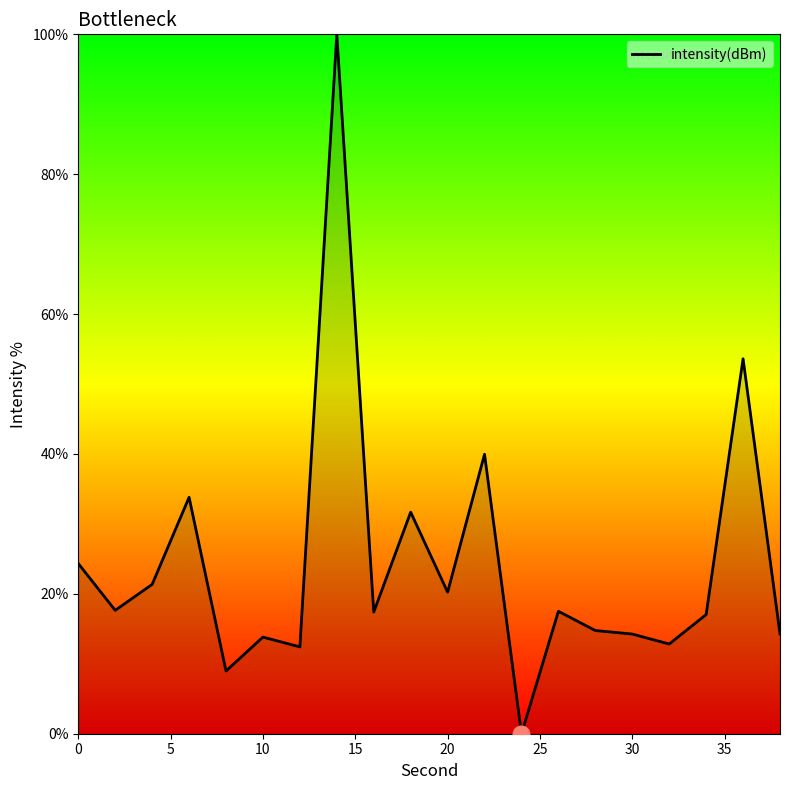

Count the number of data series in this chart.

1